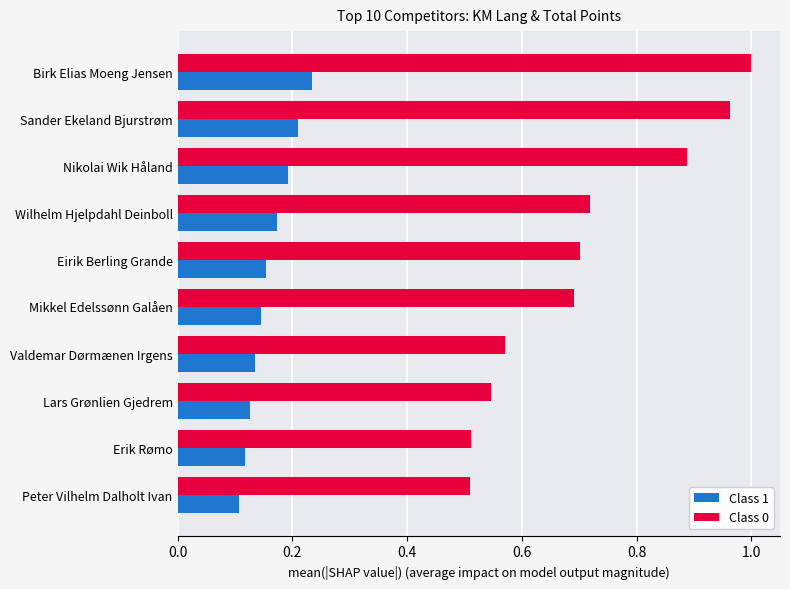

At which category does the chart reach its peak across all series?

Birk Elias Moeng Jensen